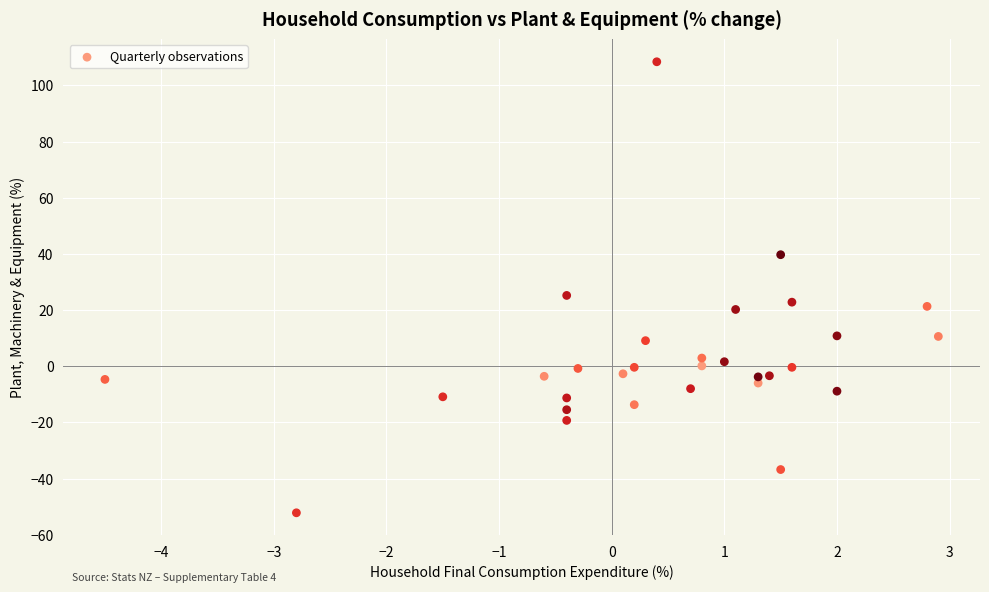

What Y value in the scatter plot is closest to 28?

25.2